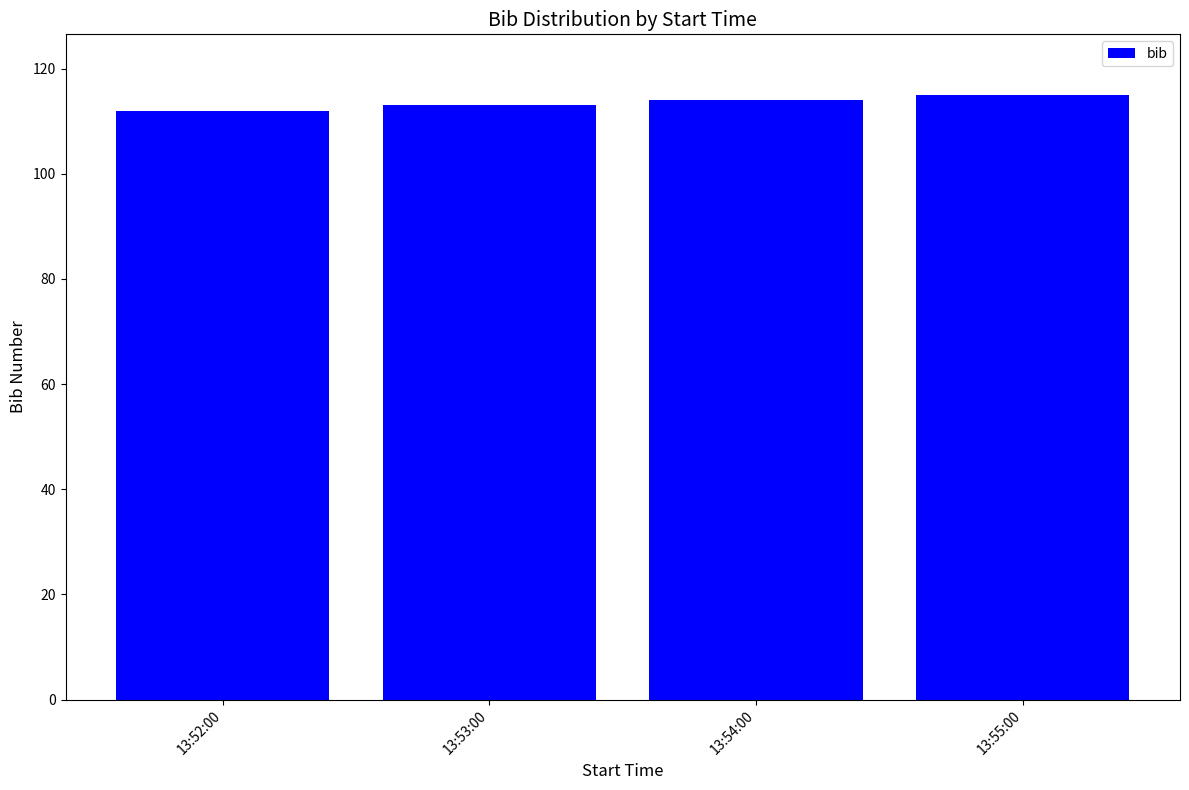

What is the smallest value displayed?

112